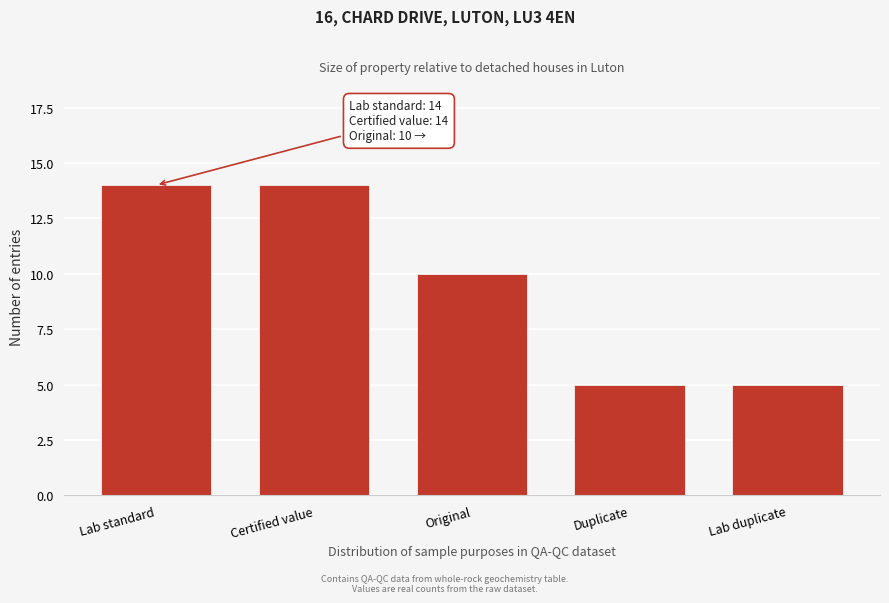

Reading left to right, transcribe all the data shown in this chart.

Lab standard=14	Certified value=14	Original=10	Duplicate=5	Lab duplicate=5